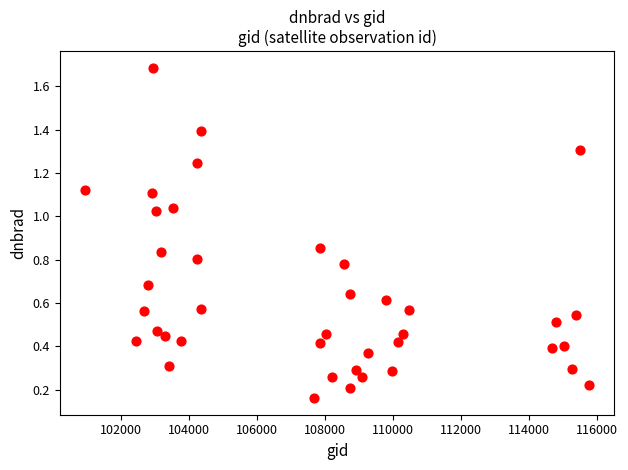

What is the range of Y values (max minus min)?

1.5